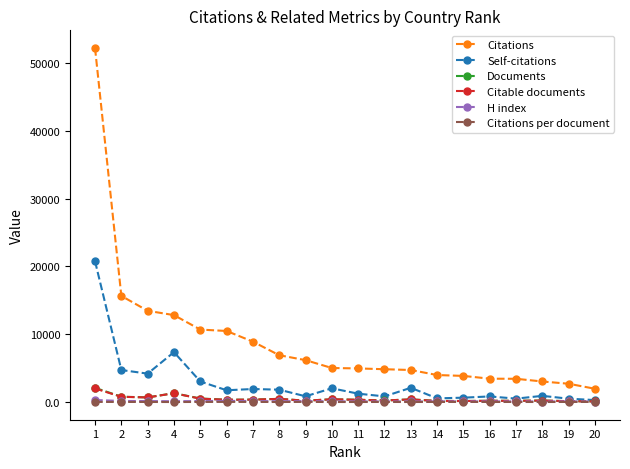

Is it true that Citations per document equals 23.3 at 14?

True